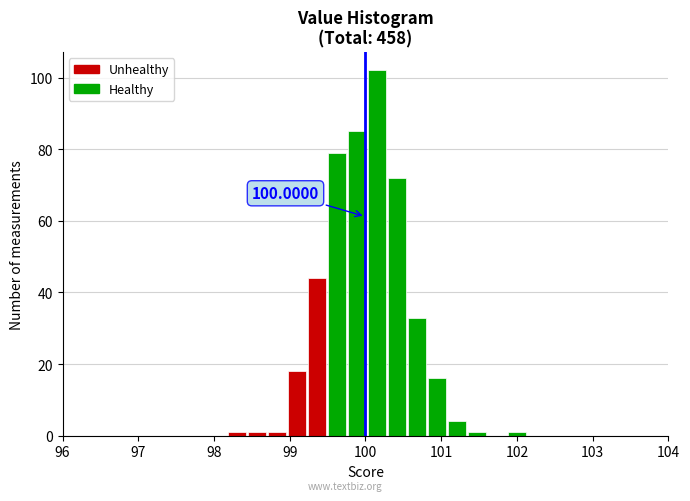

Read against the x-axis, roughly where is the centre of the tallest bar?

100.2